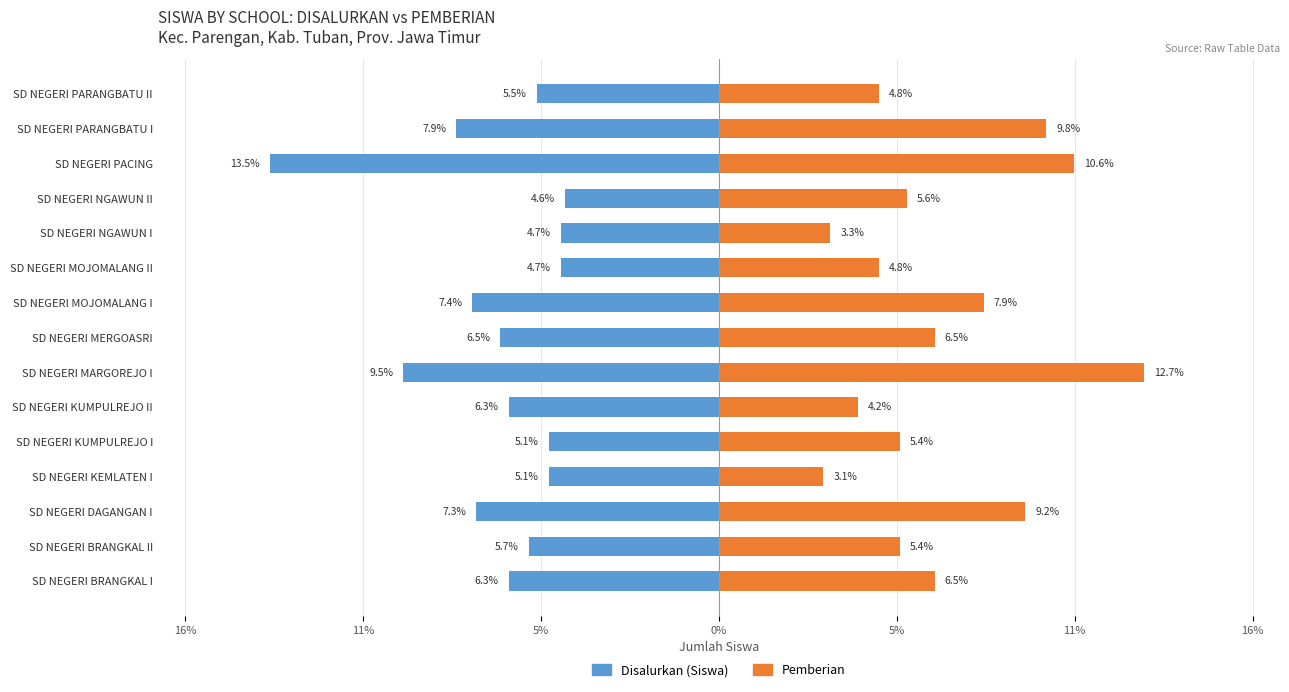

True or false: Disalurkan (Siswa) has a value of -10.0 at SD NEGERI MOJOMALANG I.

False